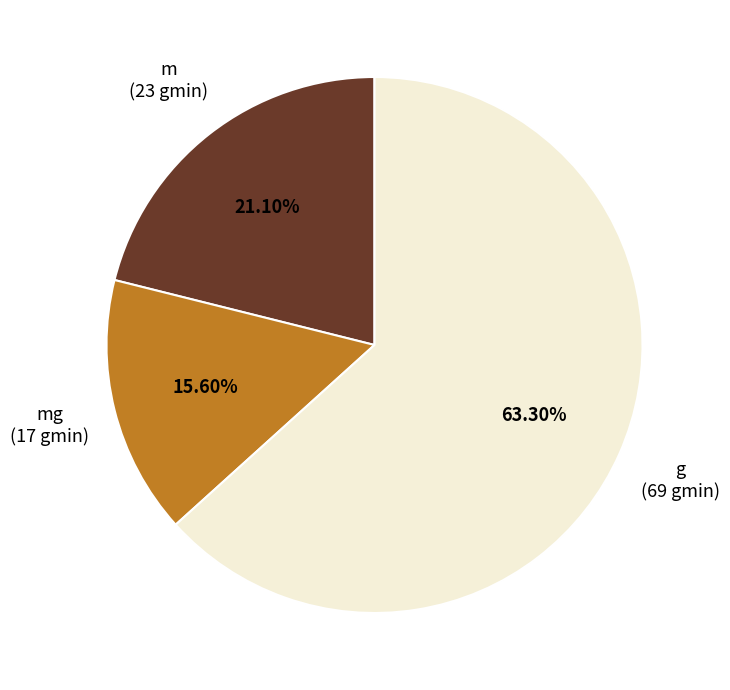

To the nearest percent, what portion does m represent?

21%